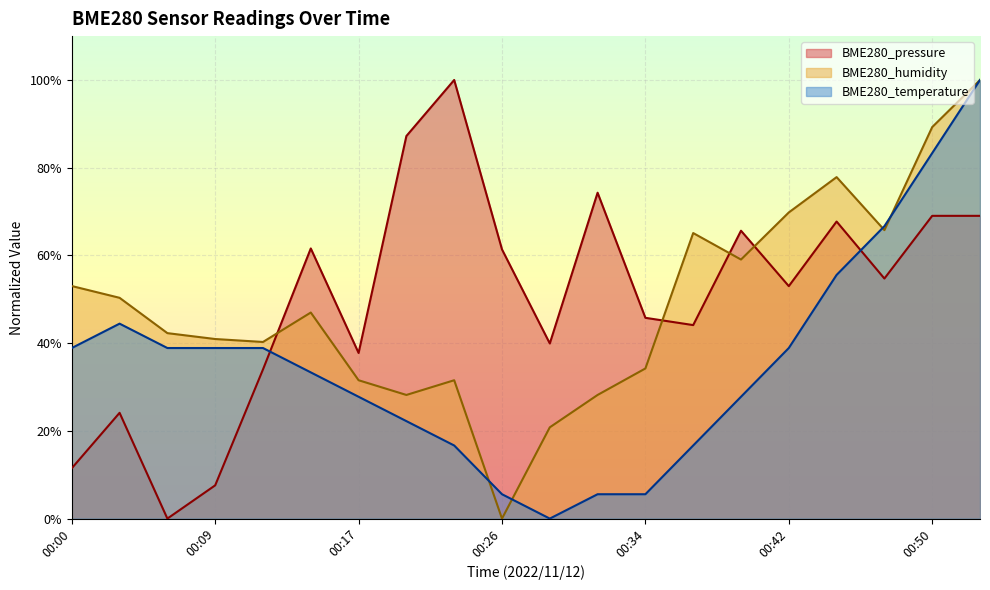

Is it true that BME280_temperature equals 0.4 at 00:12?

True